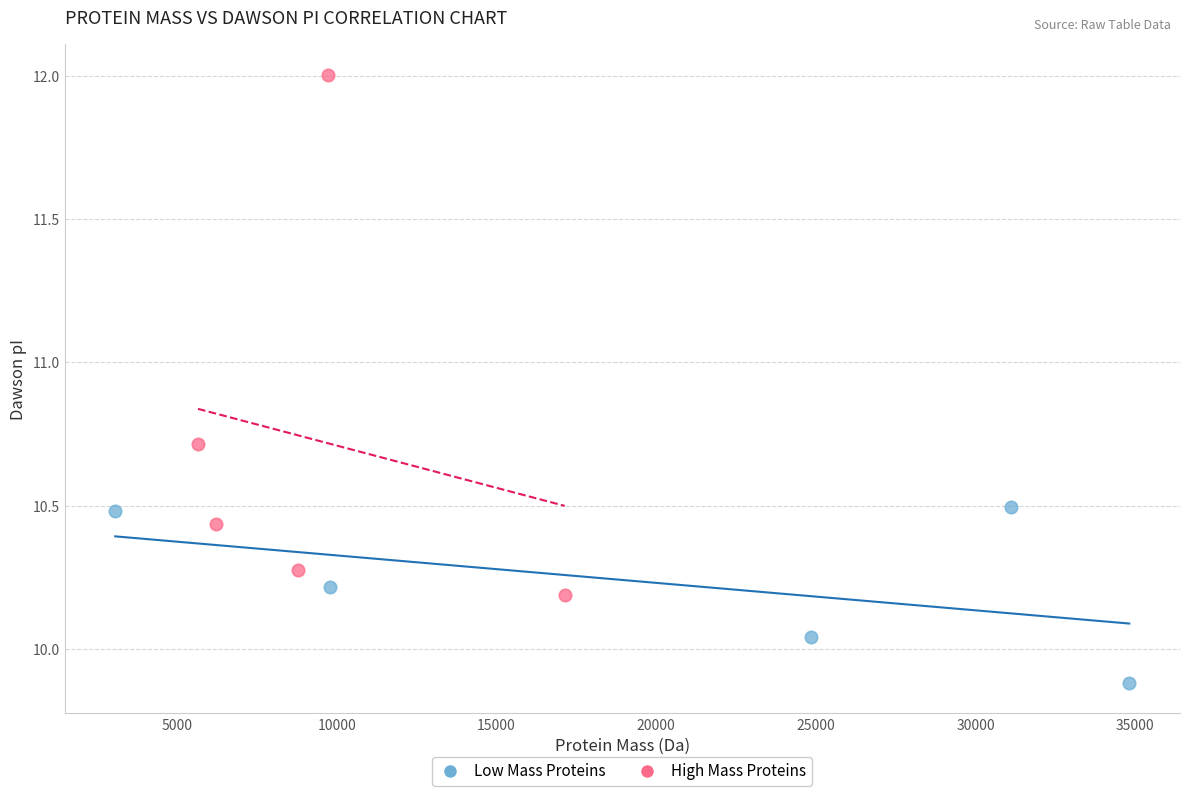

What are all the series names shown in the legend?

Low Mass Proteins, High Mass Proteins